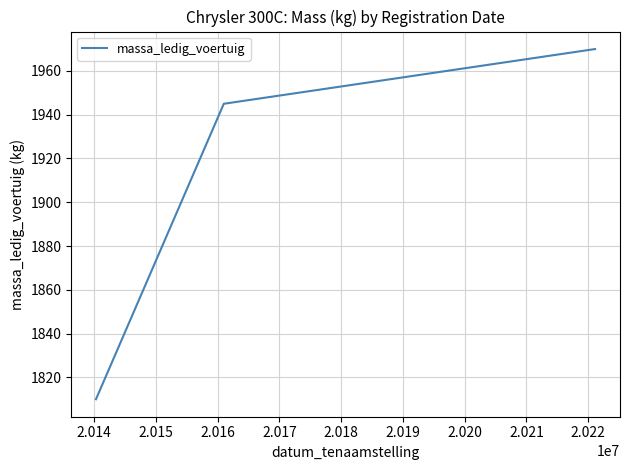

What is the minimum value shown in the chart?

1810